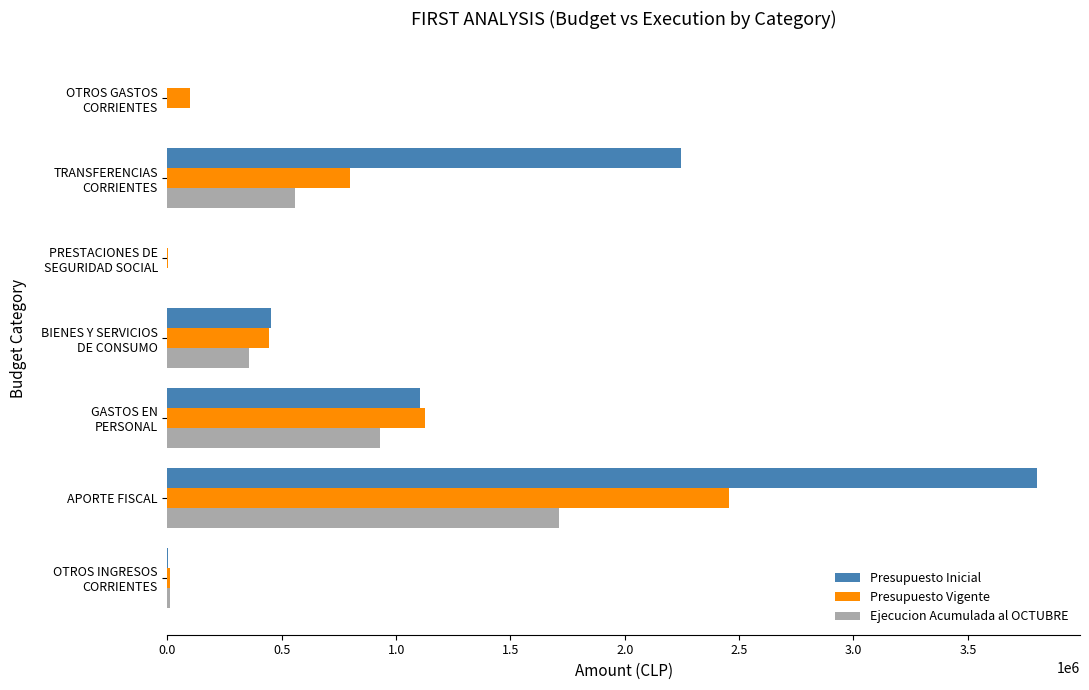

Where is Presupuesto Vigente nearest to the value 1228628?

GASTOS EN
PERSONAL